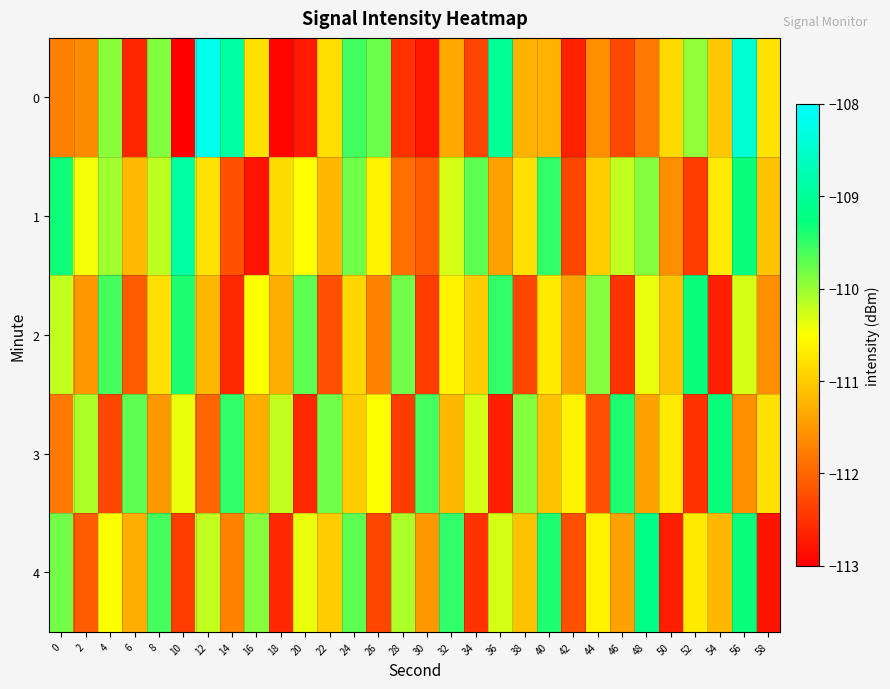

Which has a higher value, 44 or 42?

44